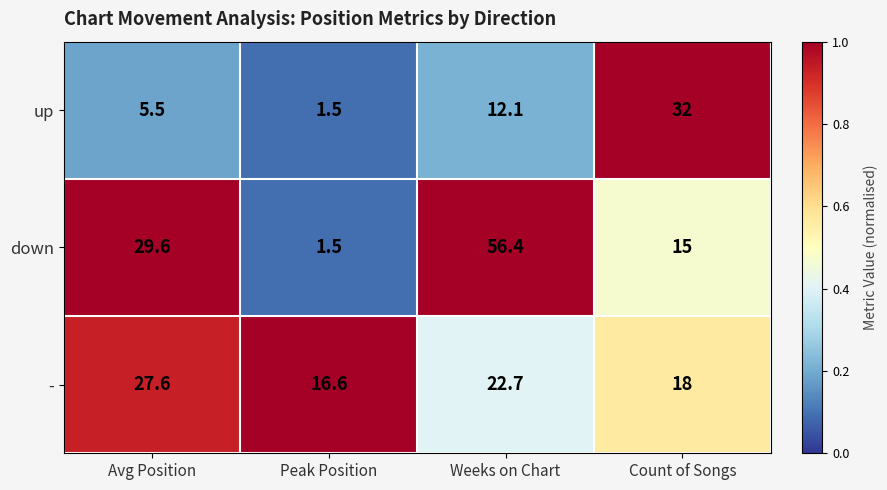

What is the difference between the highest and lowest values at Weeks on Chart?

44.3